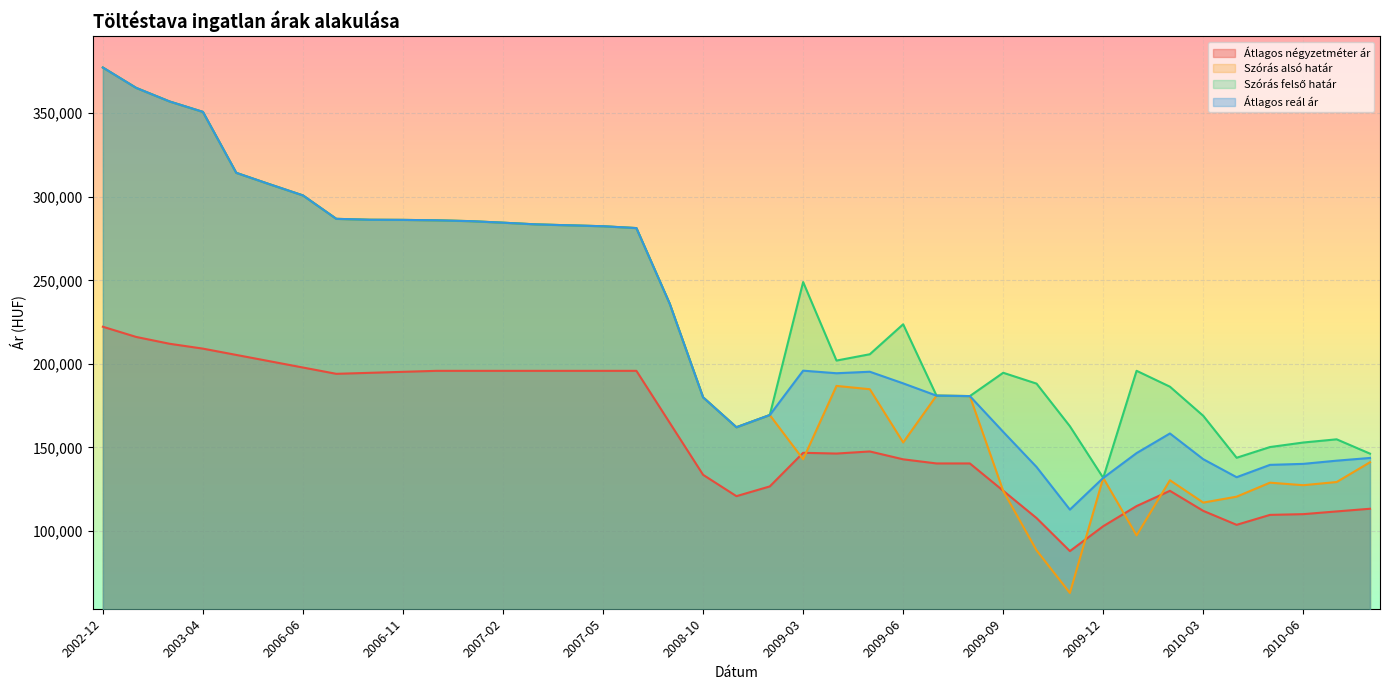

In Szórás felső határ, how many points are higher than both neighbors (excluding endpoints)?

5